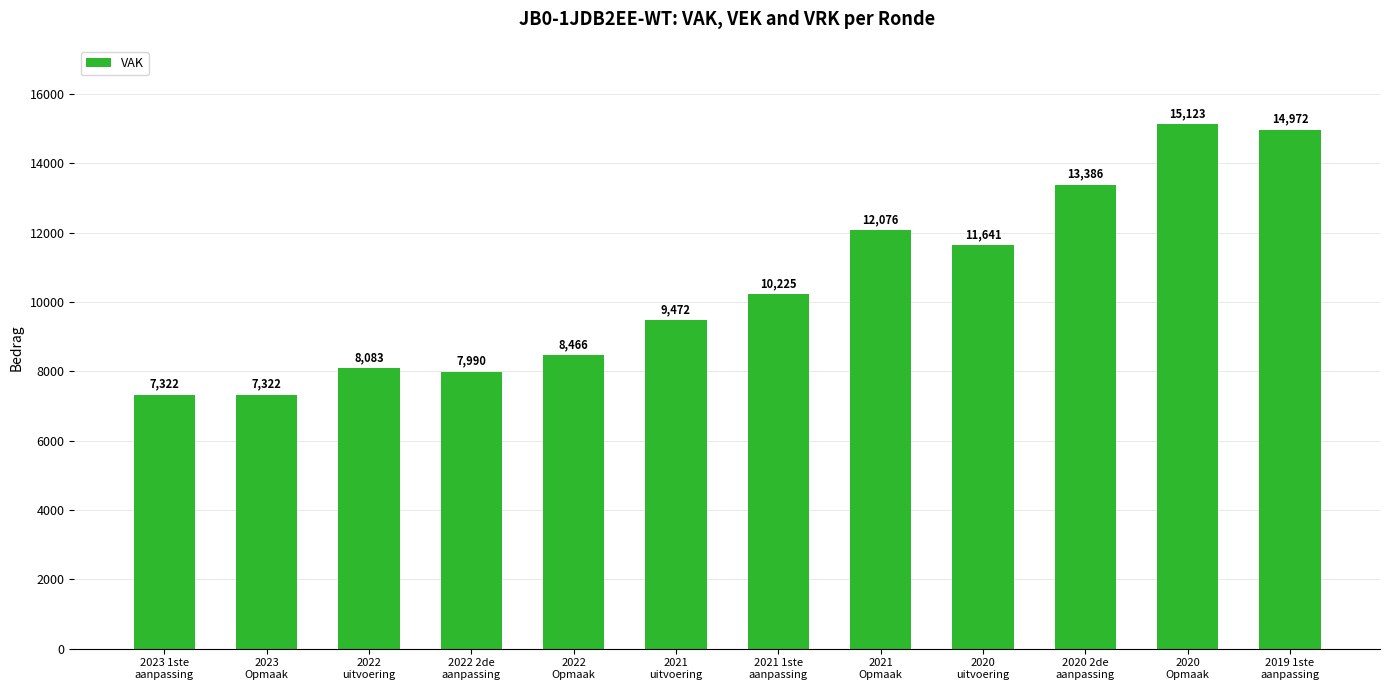

At which label is the value closest to 11222?

2020
uitvoering